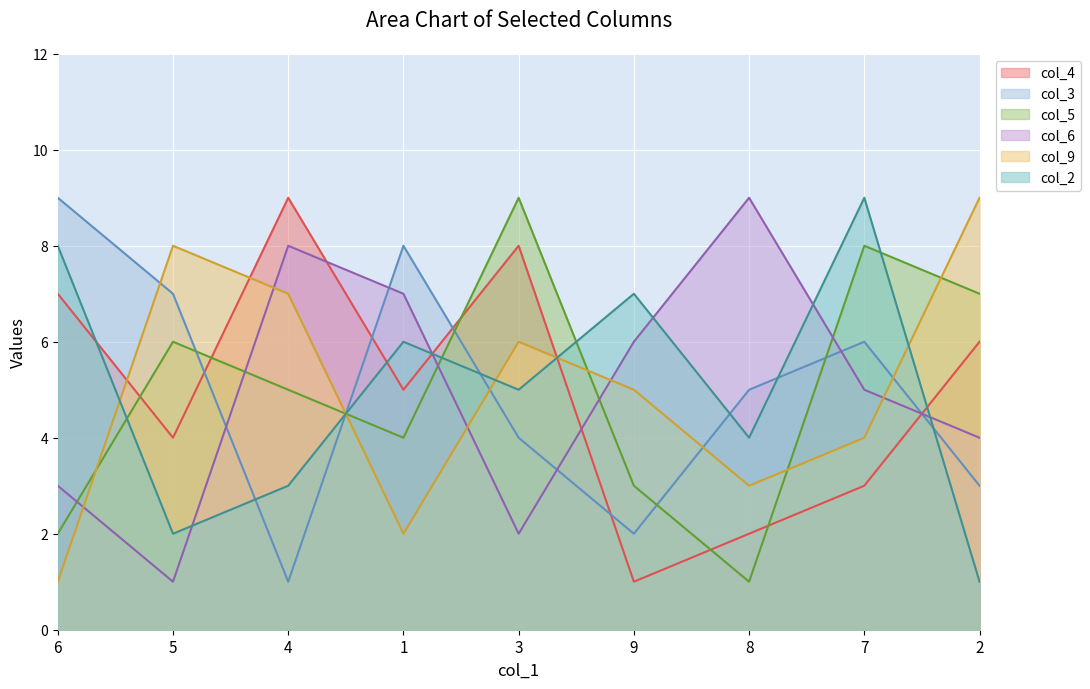

The col_2 series shows 4 at 1. True or false?

False